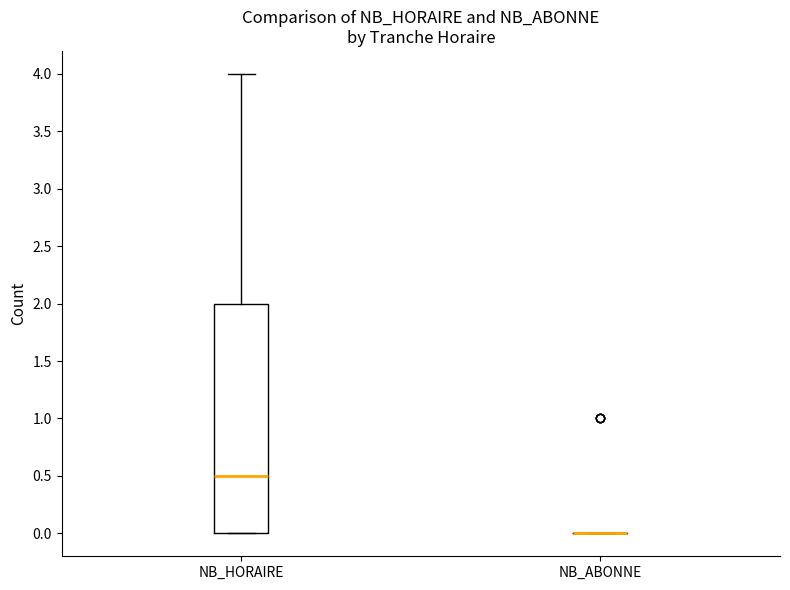

Where is the upper edge of the box for NB_HORAIRE on the y-axis? The values are not printed on the chart, so give them approximately, as read against the axis.

2.0